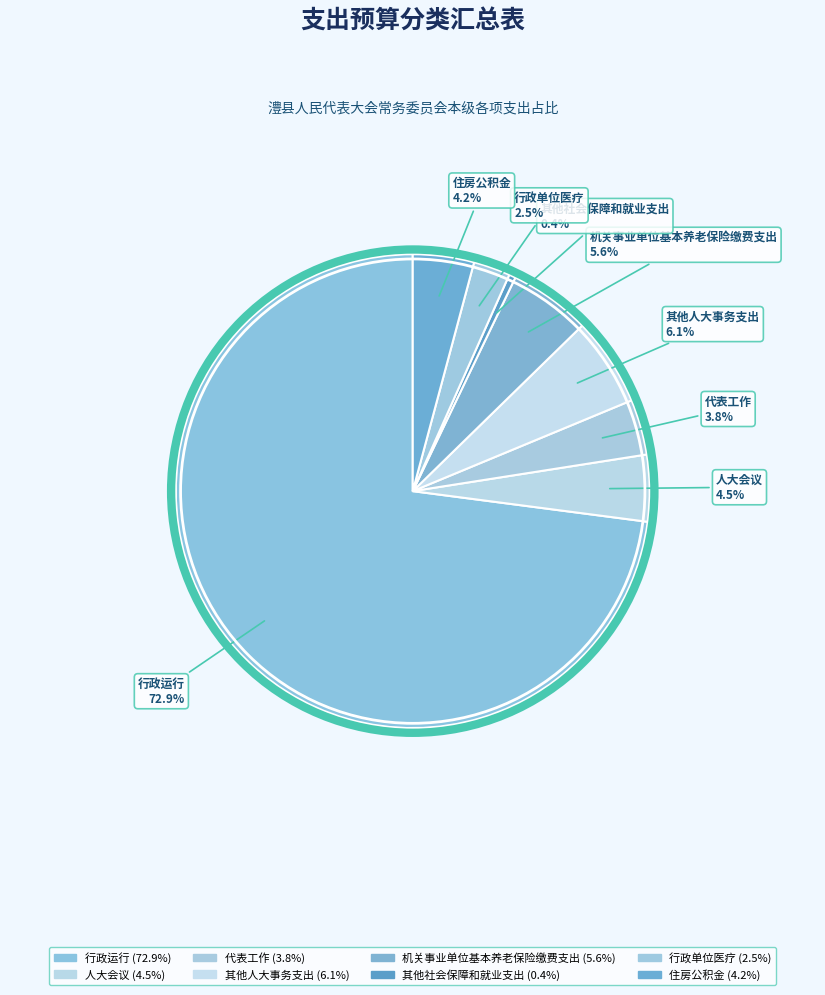

To the nearest percent, what is the combined percentage of 人大会议 and 住房公积金?

9%